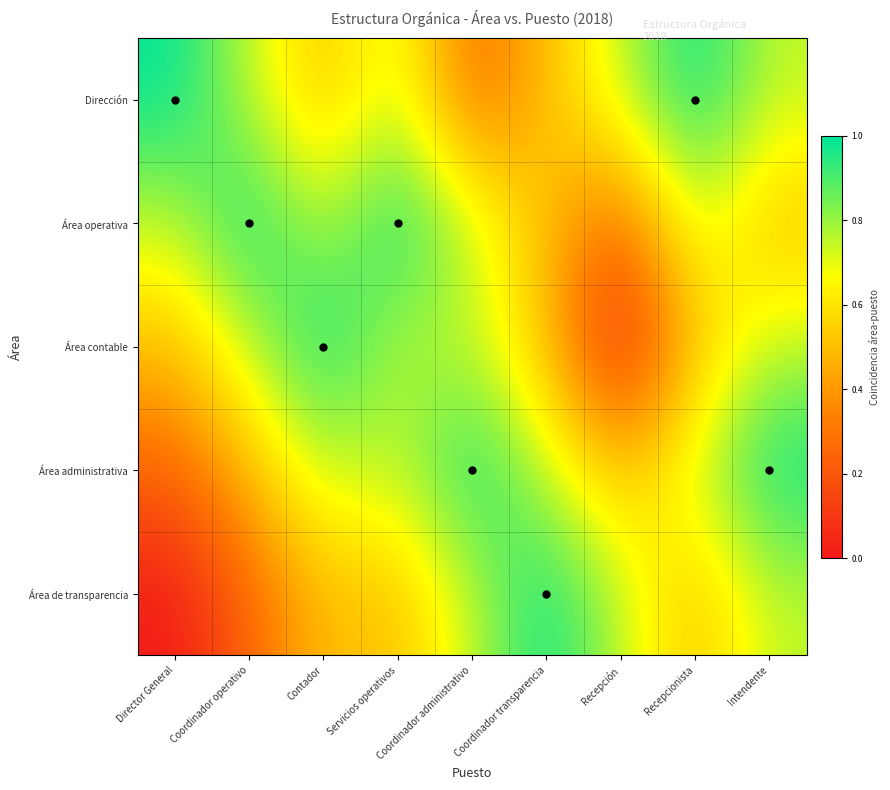

Which has a higher value, Recepción or Recepcionista?

Recepcionista